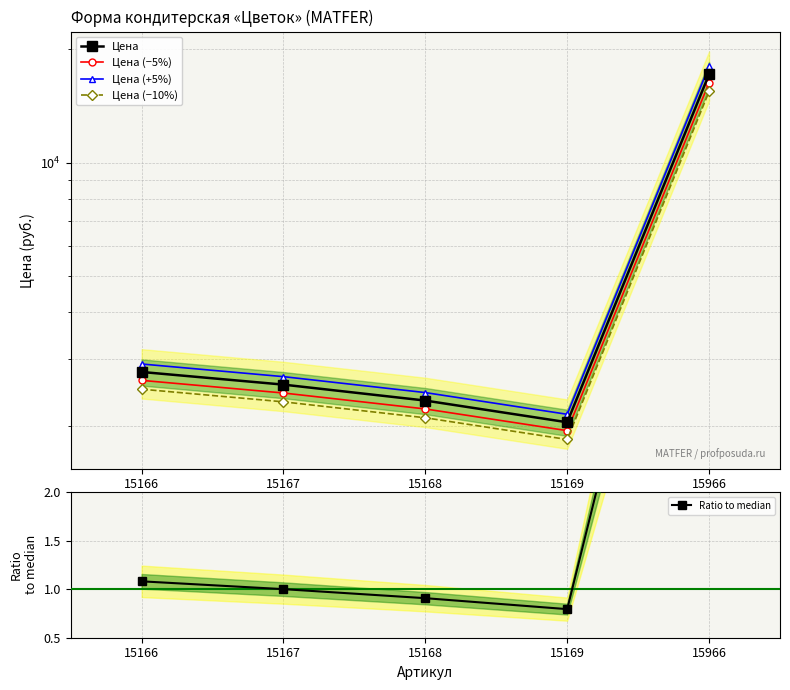

Does the chart display data point markers on the line(s)?

Yes